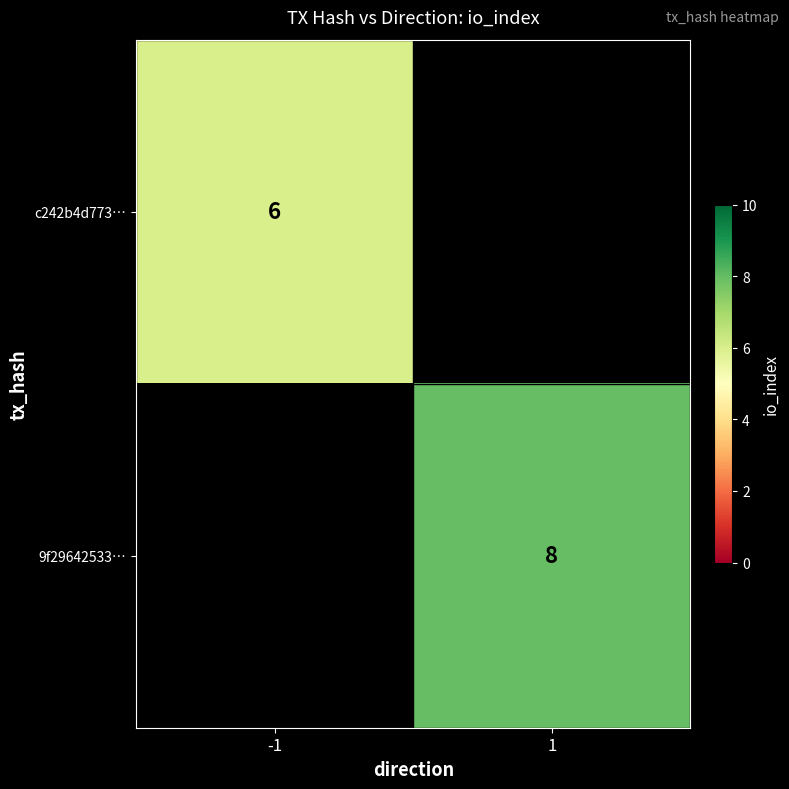

The value of c242b4d773… at -1 is 2. True or false?

False